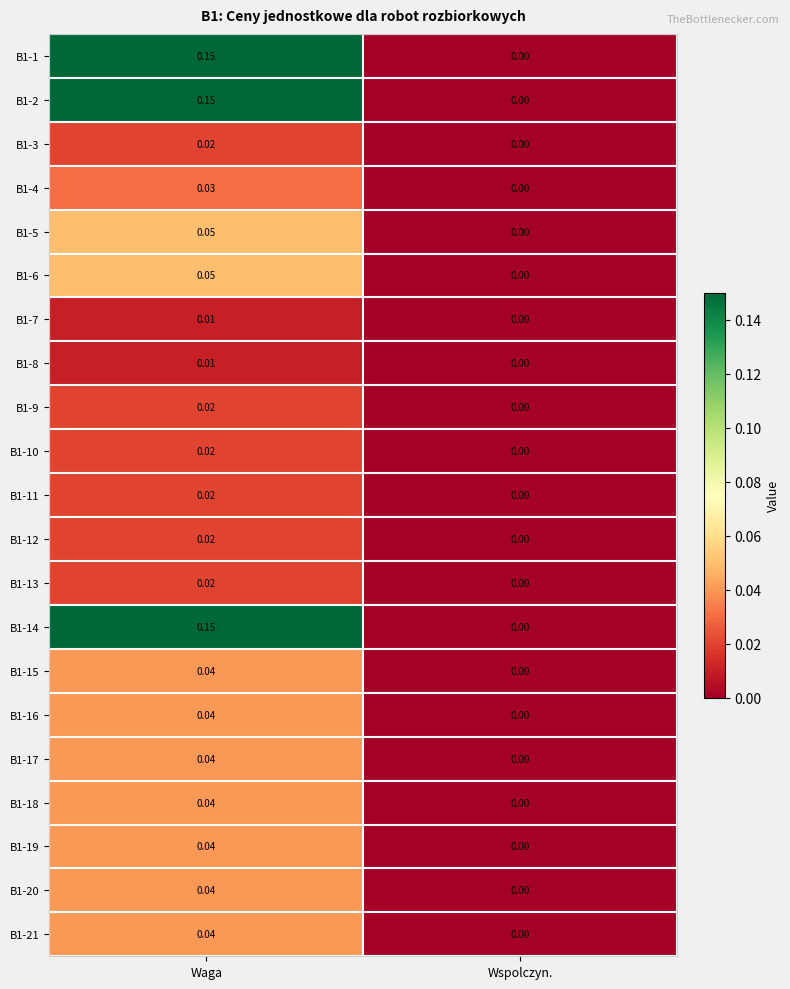

At which category is the sum across all series the highest?

Waga